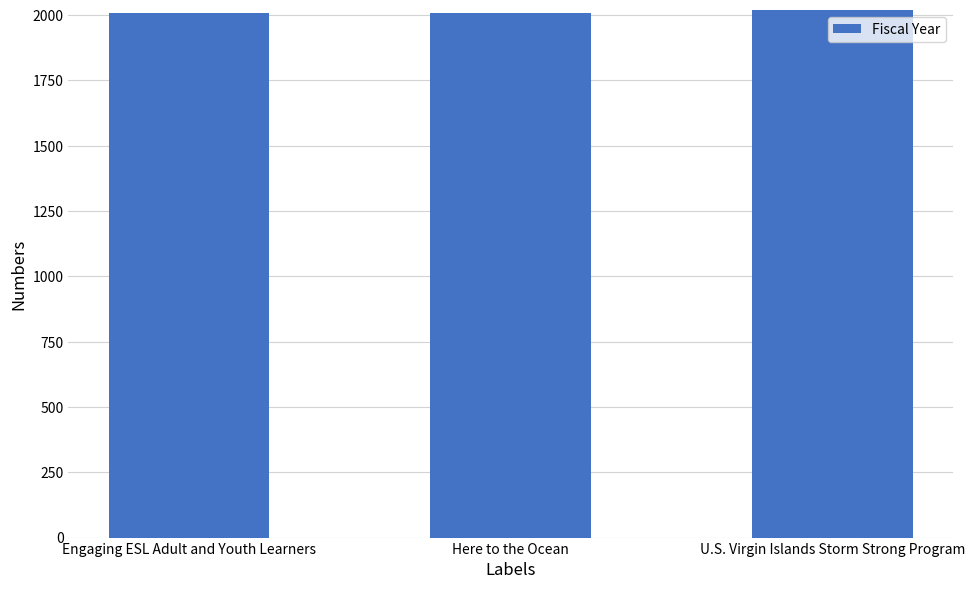

How many values are between 2008 and 2018?

3